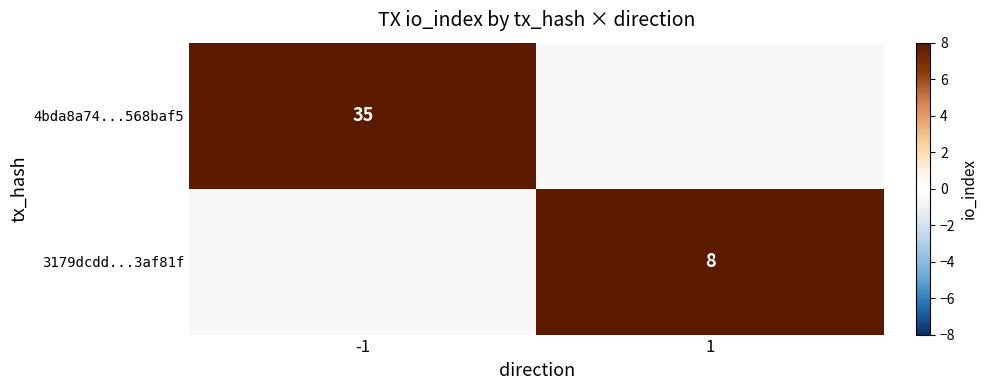

True or false: 3179dcdd...3af81f has a value of 4 at 1.

False